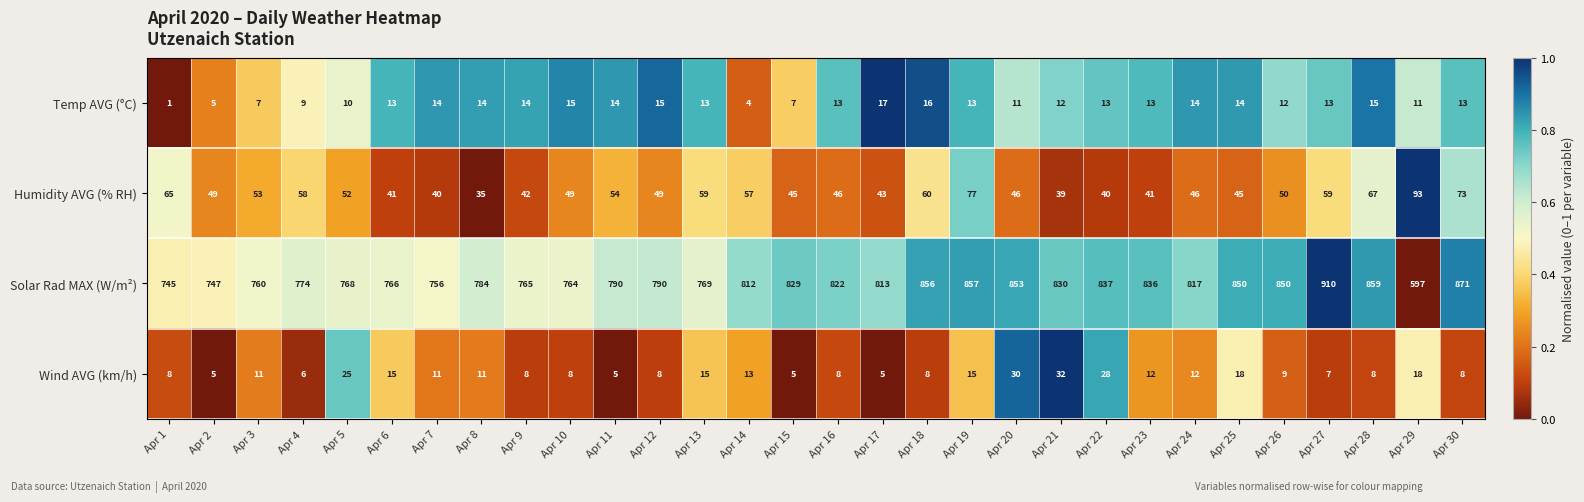

How many data points does each series have?

30